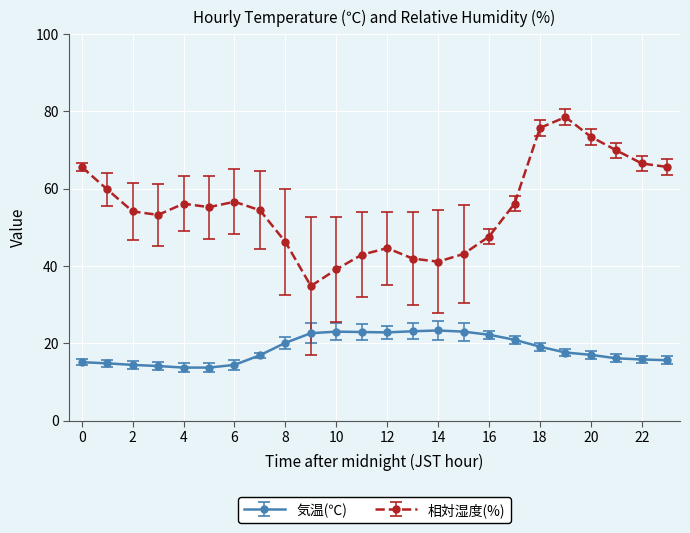

True or false: 相対湿度(%) has more than 2 interior local peaks.

True